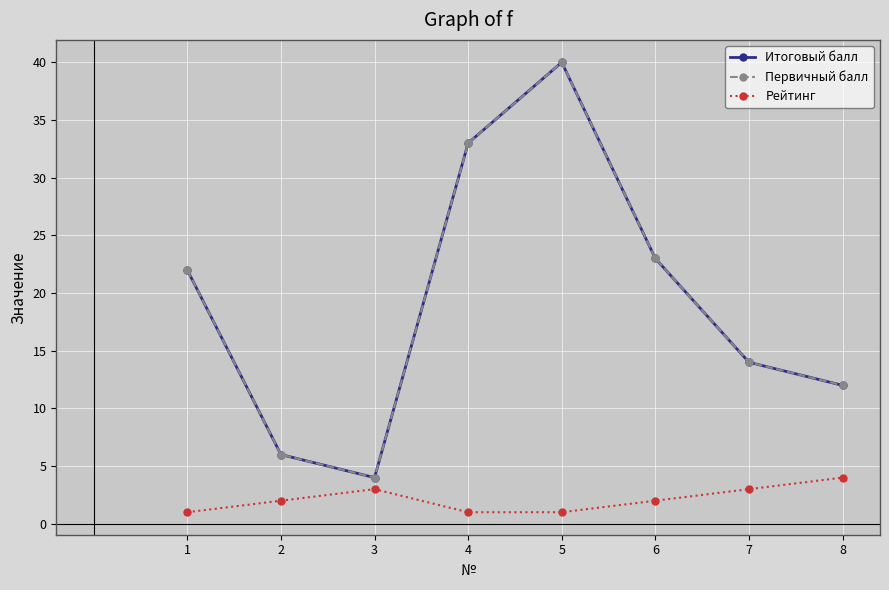

Does the chart have visible grid lines?

Yes